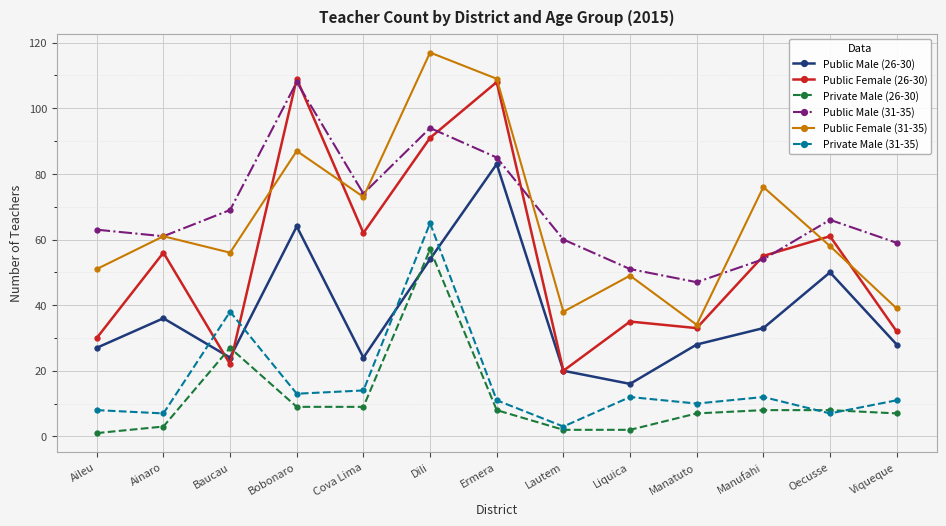

In Public Female (26-30), how many points are lower than both neighbors (excluding endpoints)?

4